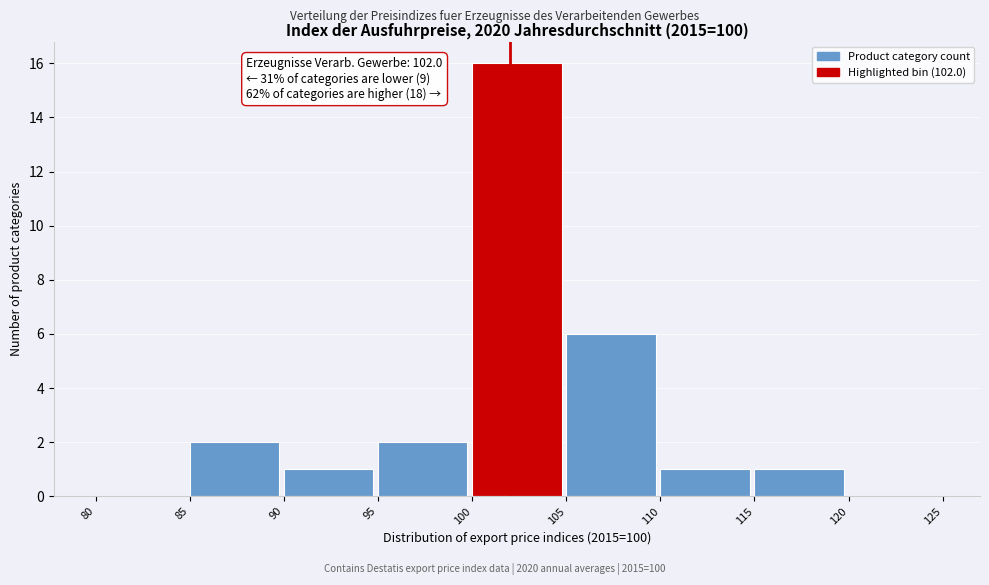

Over which range of the x-axis is the bar tallest?

100 to 105